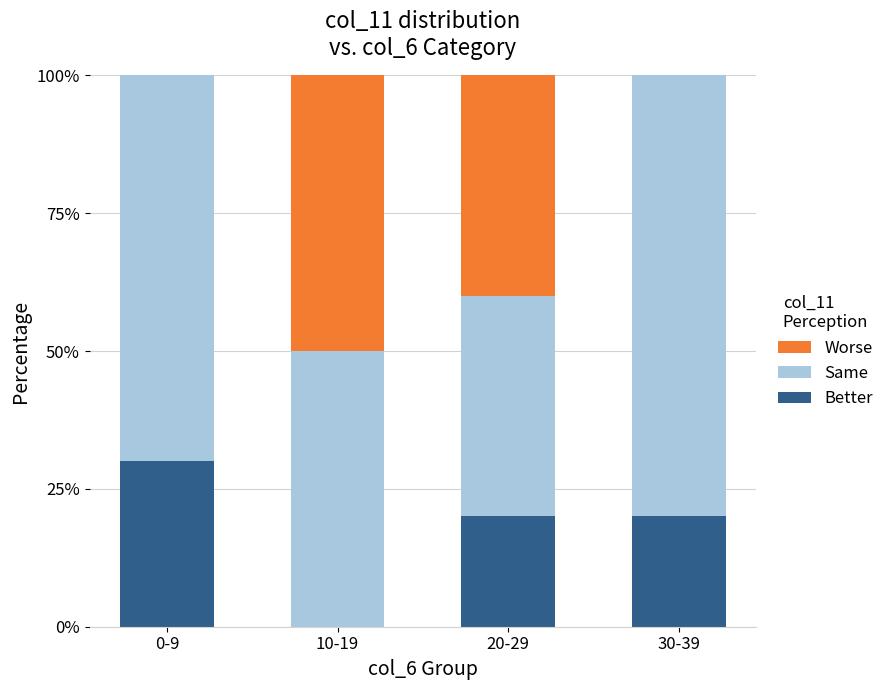

Is it true that Better equals 34 at 30-39?

False